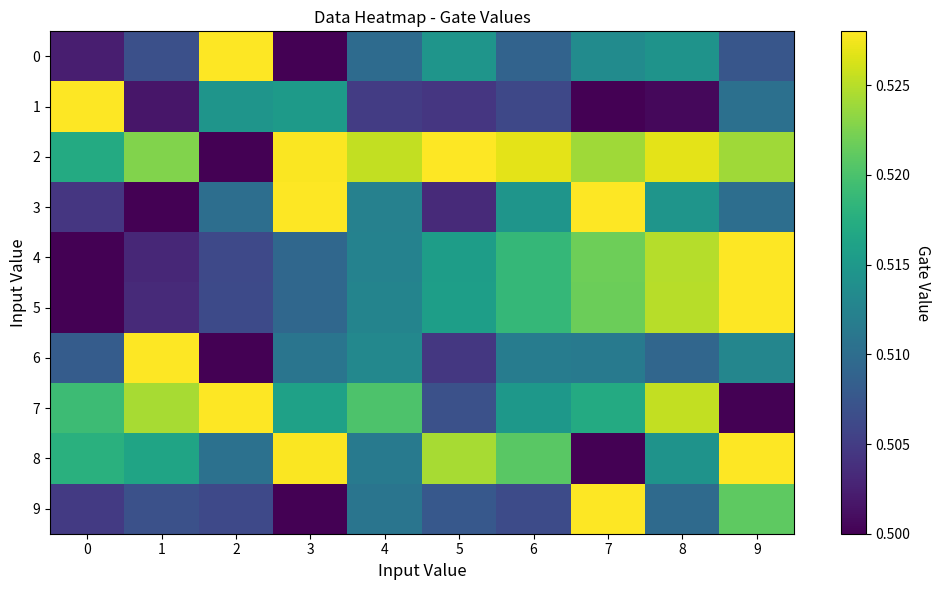

What is the smallest value displayed?

0.5